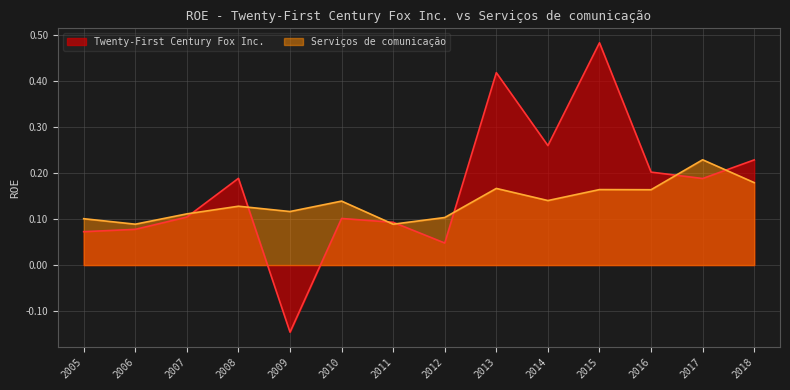

What value does the Serviços de comunicação series have at 2017?

0.2